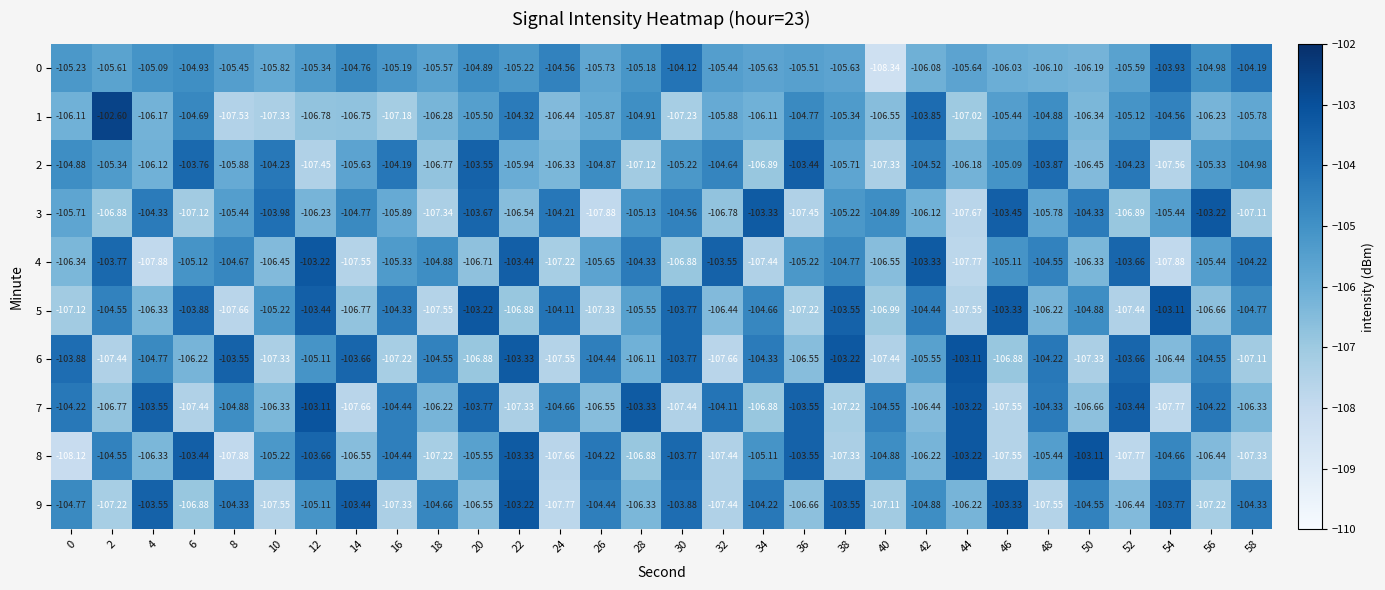

How many series are shown in this chart?

10